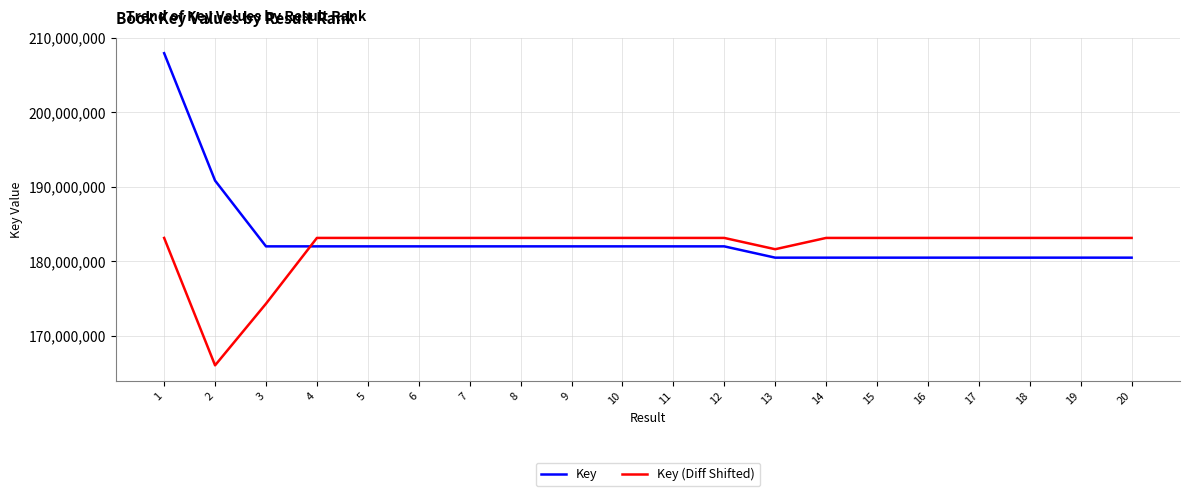

The value of Key at 19 is 77466913.5. True or false?

False